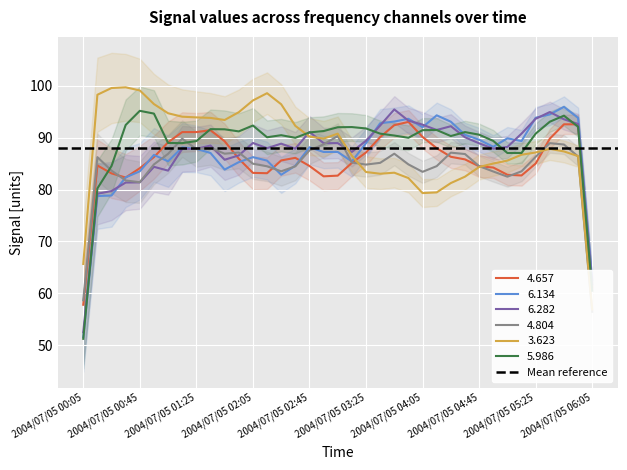

True or false: 4.657 has a value of 90.2 at 2004/07/05 04:05.

True